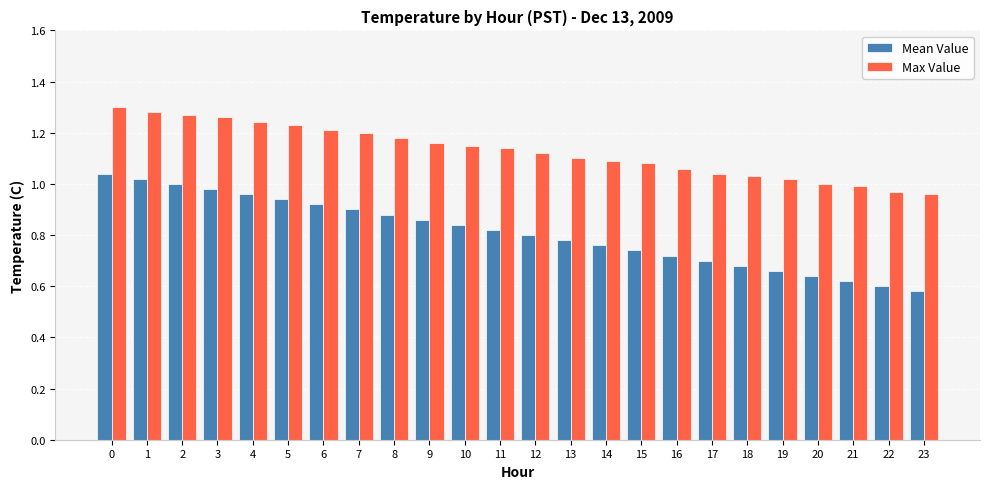

How many groups of bars are there?

24